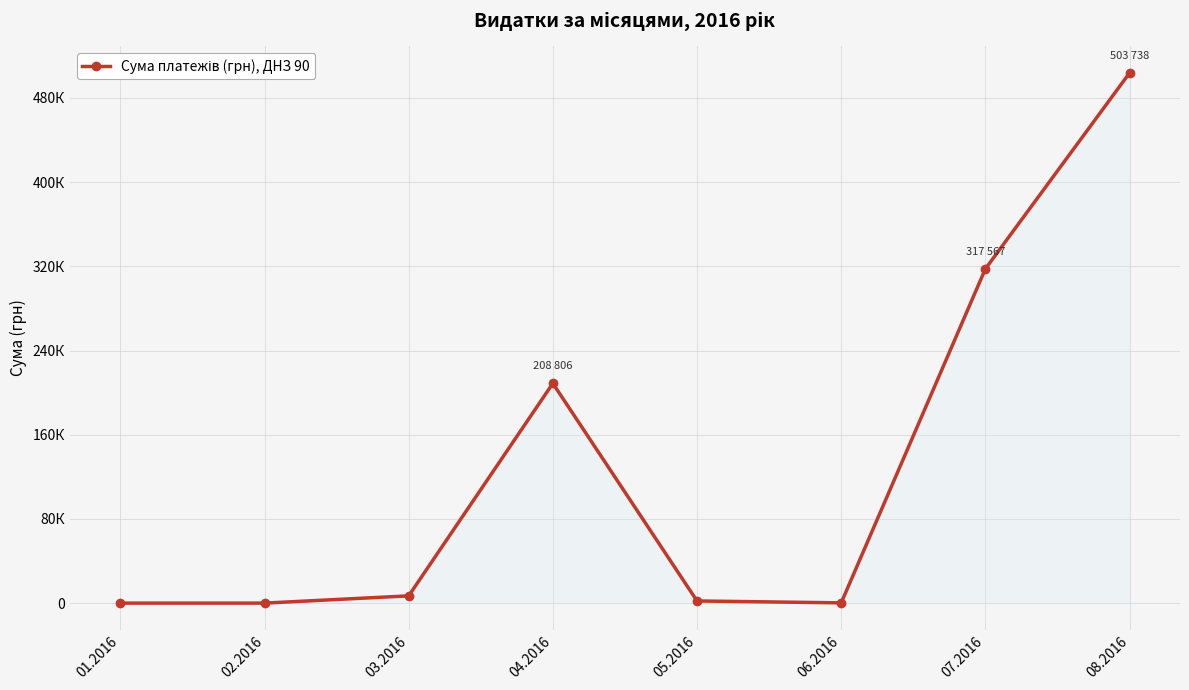

Does the chart have visible grid lines?

Yes